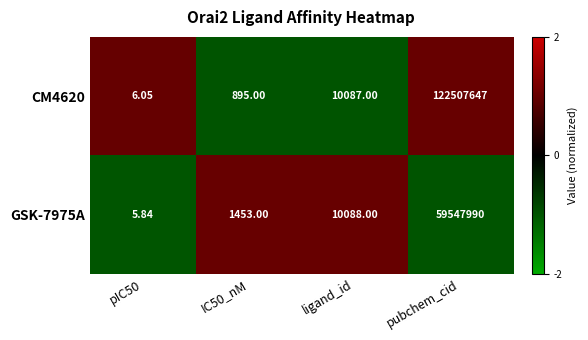

At which label does CM4620 reach its peak?

pubchem_cid